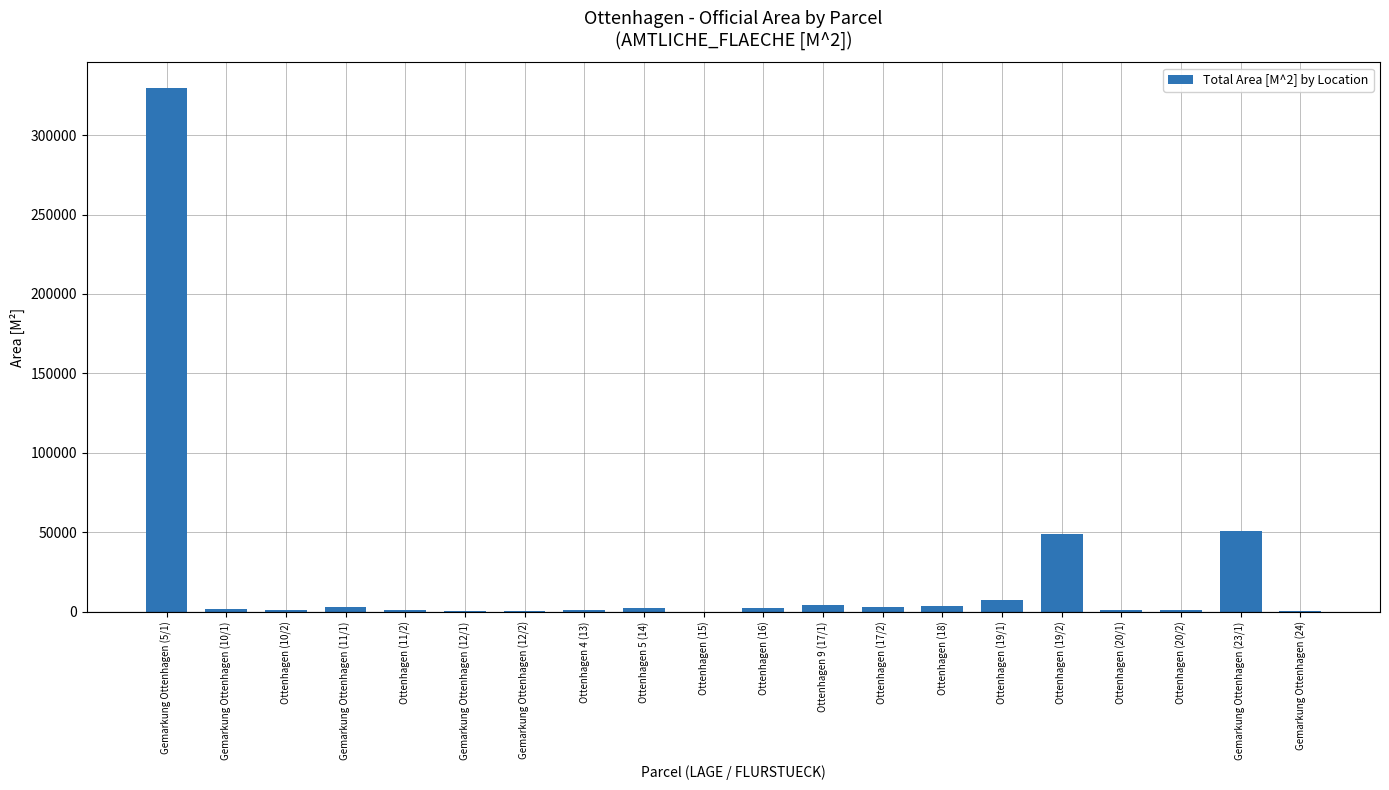

Where is the data nearest to the value 164705?

Gemarkung Ottenhagen (23/1)